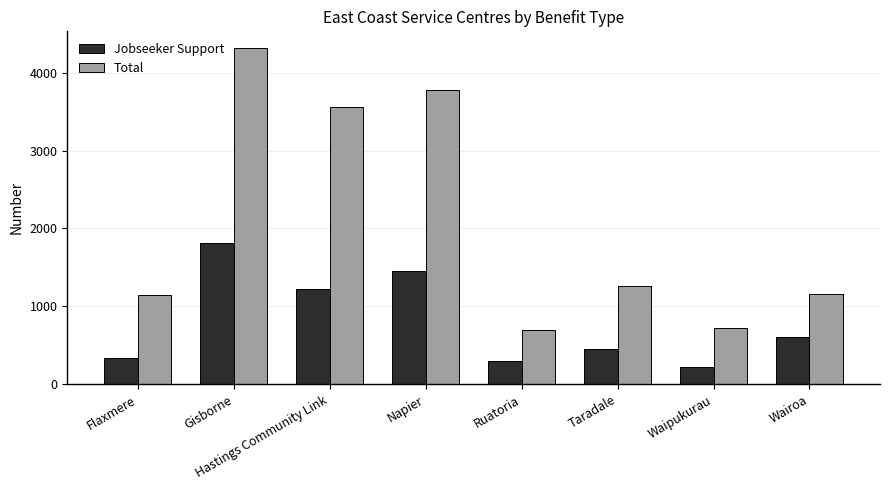

Rank the series at Wairoa from lowest to highest value.

Jobseeker Support, Total